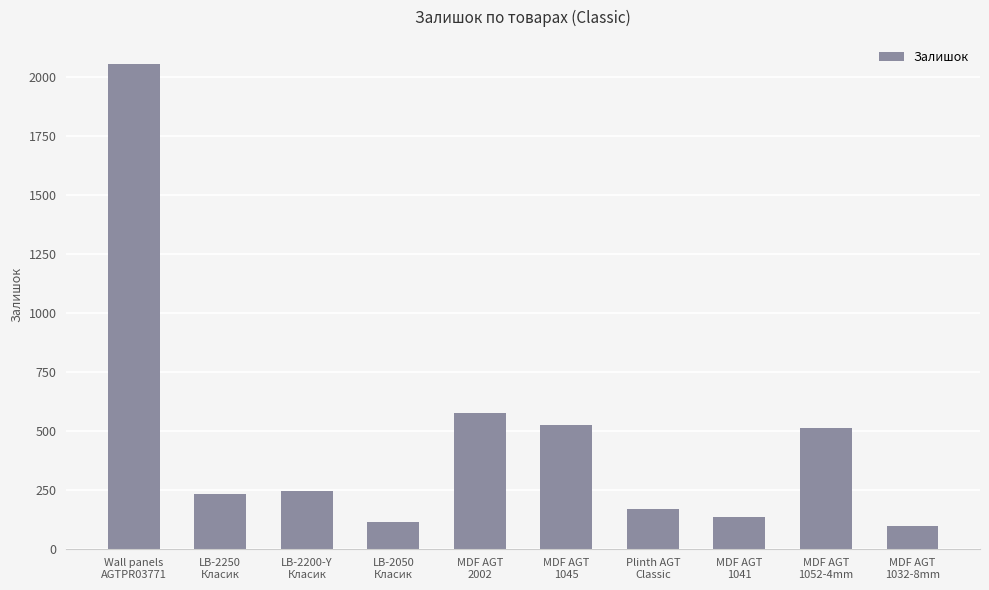

Are the bars horizontal?

No